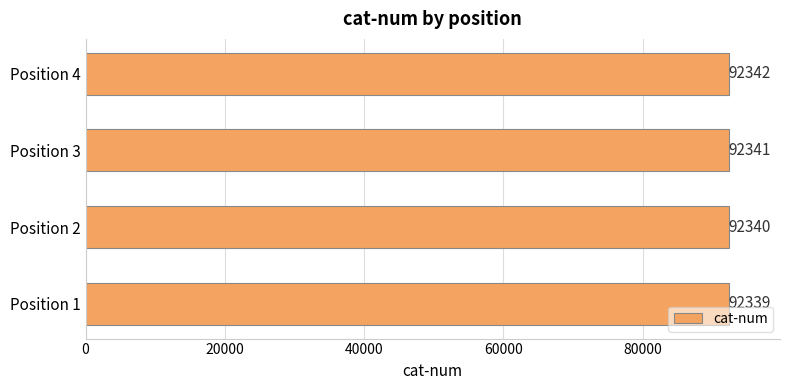

What is the difference between the maximum and minimum values?

3